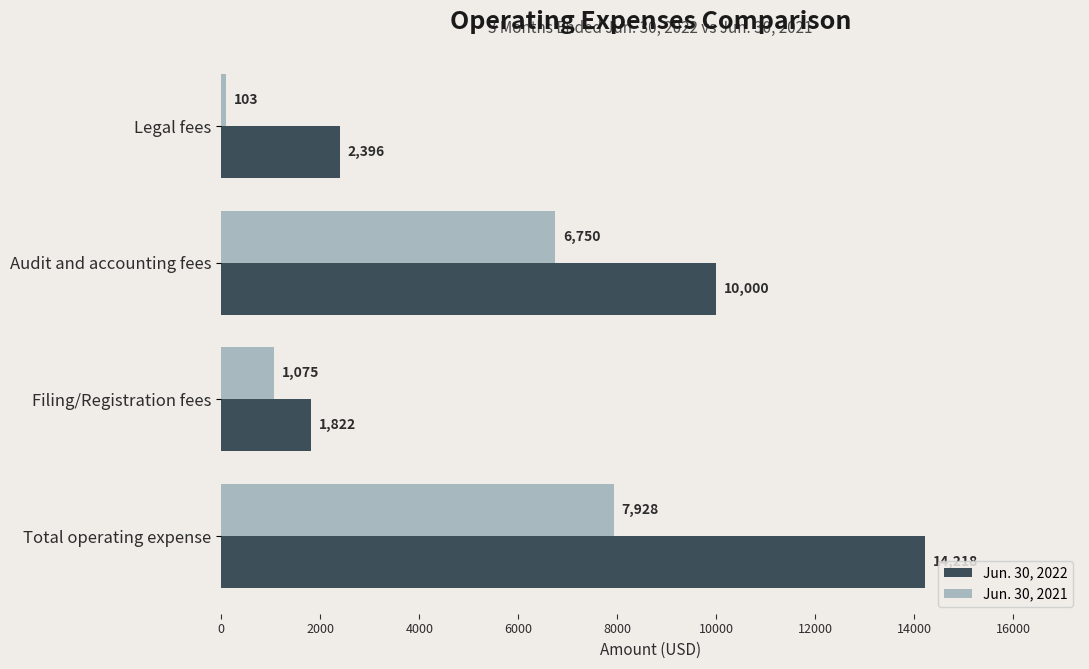

Where is Jun. 30, 2021 nearest to the value 4015?

Audit and accounting fees